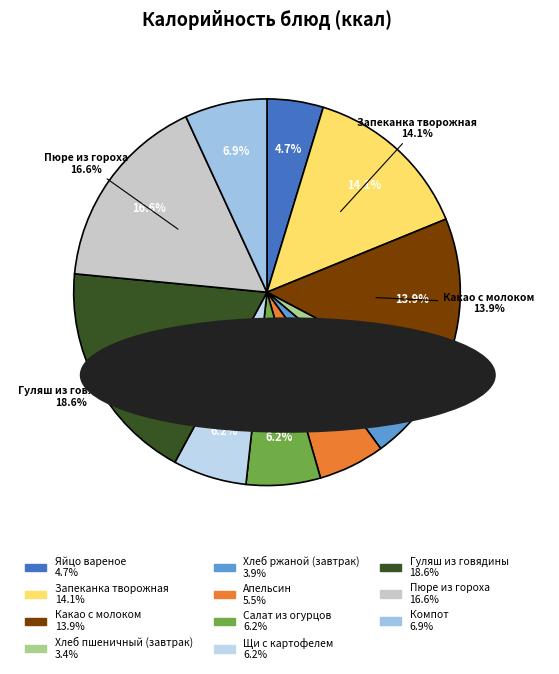

The Какао с молоком slice represents 6% of the pie. True or false?

False